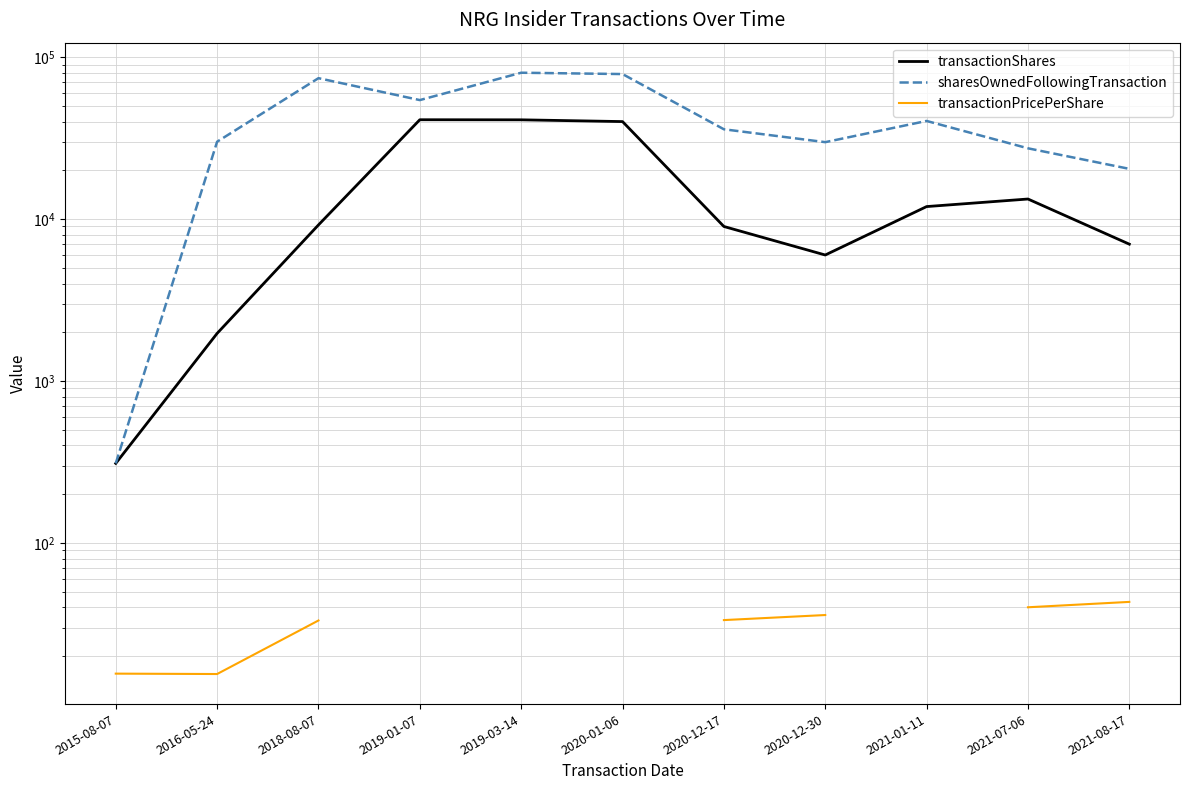

What position from the right is 2016-05-24?

10